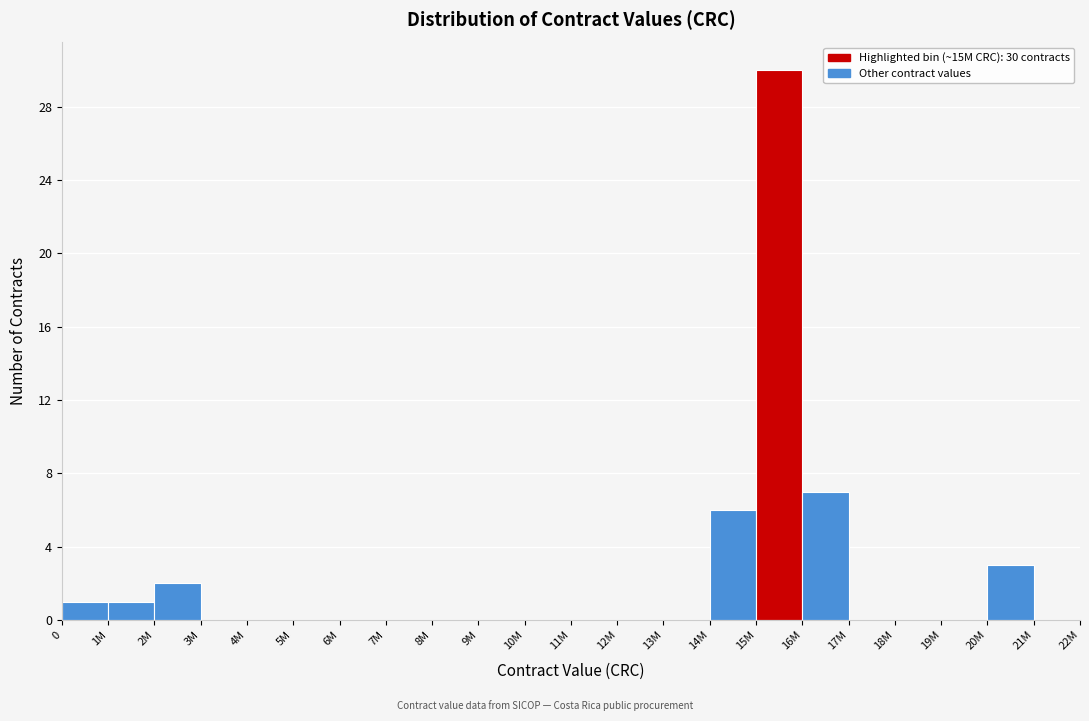

Reading left to right, list all the values displayed in this chart.

0=1	1M=1	2M=2	3M=0	4M=0	5M=0	6M=0	7M=0	8M=0	9M=0	10M=0	11M=0	12M=0	13M=0	14M=6	15M=30	16M=7	17M=0	18M=0	19M=0	20M=3	21M=0